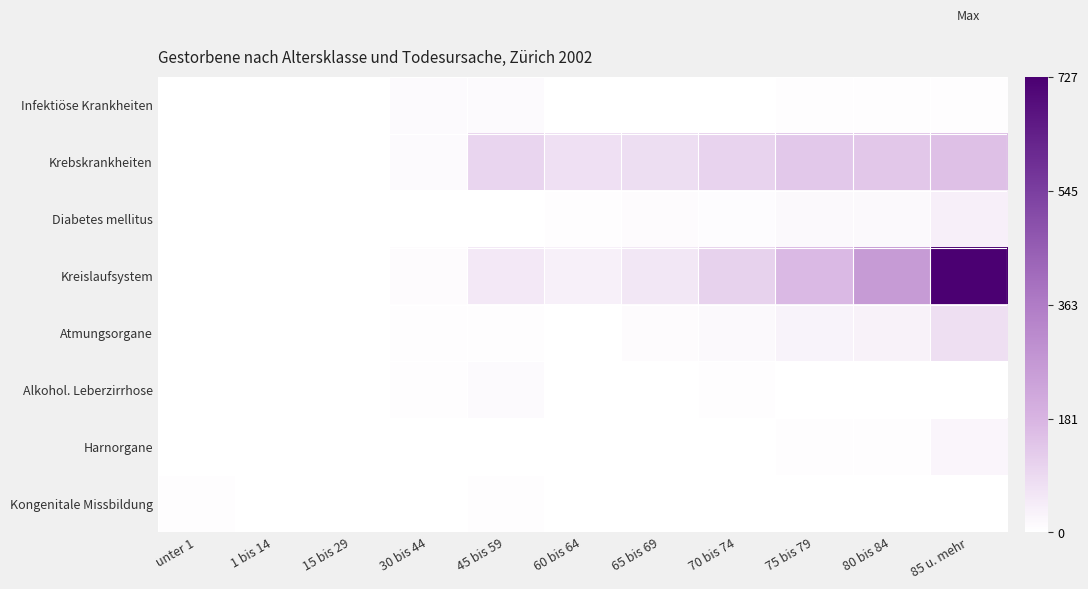

How many data points does each series have?

11